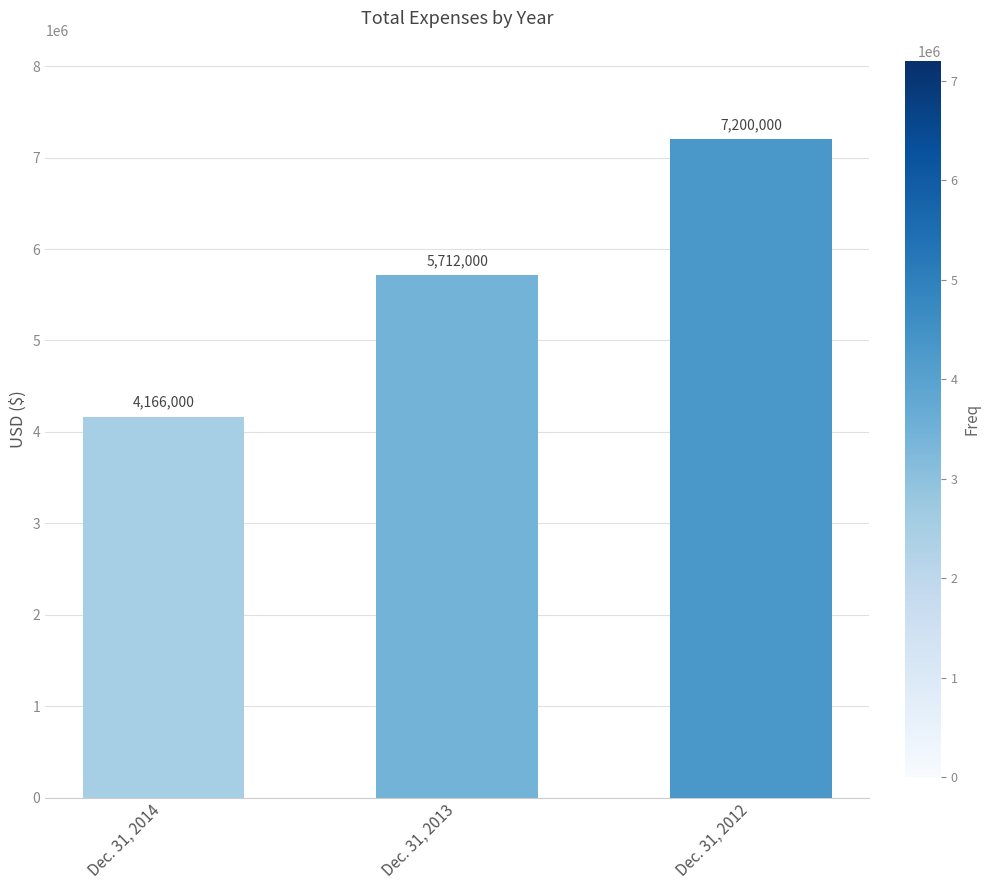

Count the number of categories in the chart.

3